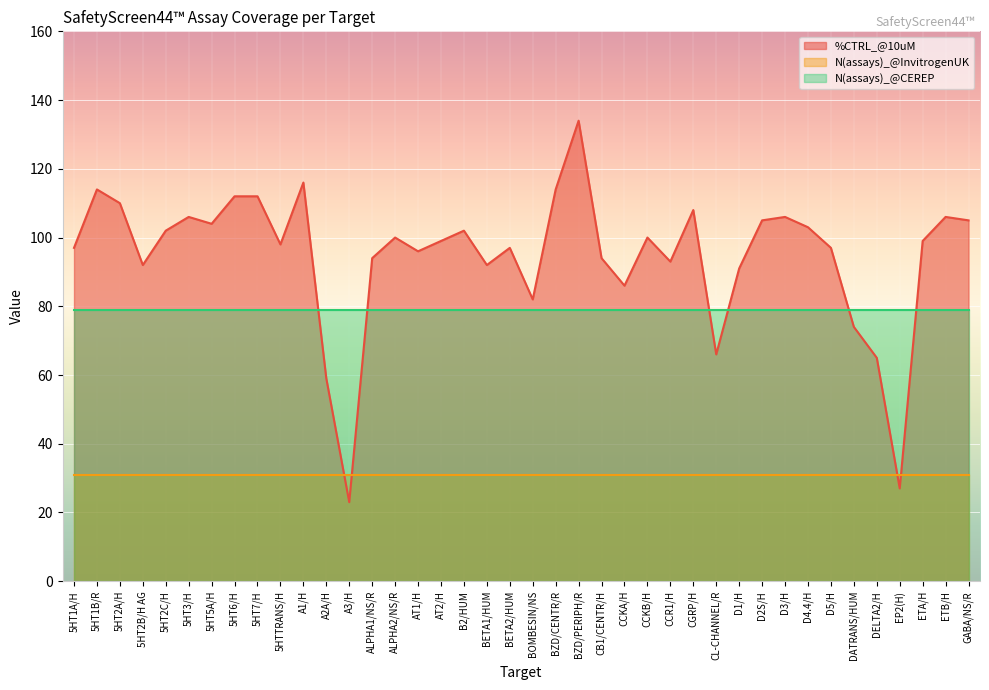

What is the average value of the N(assays)_@InvitrogenUK series?

31